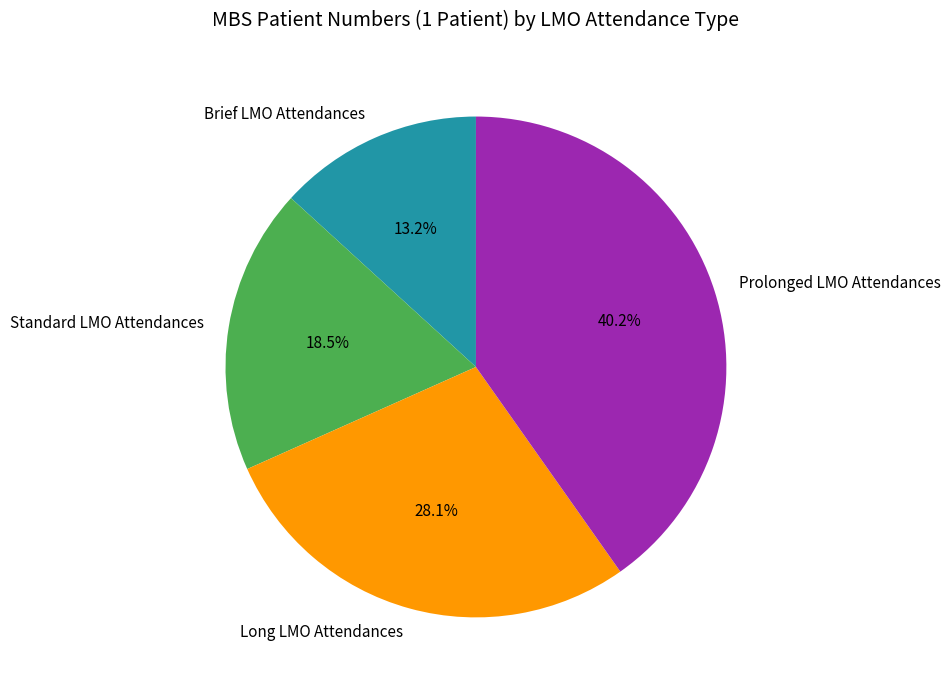

To the nearest percent, what portion does Prolonged LMO Attendances represent?

40%